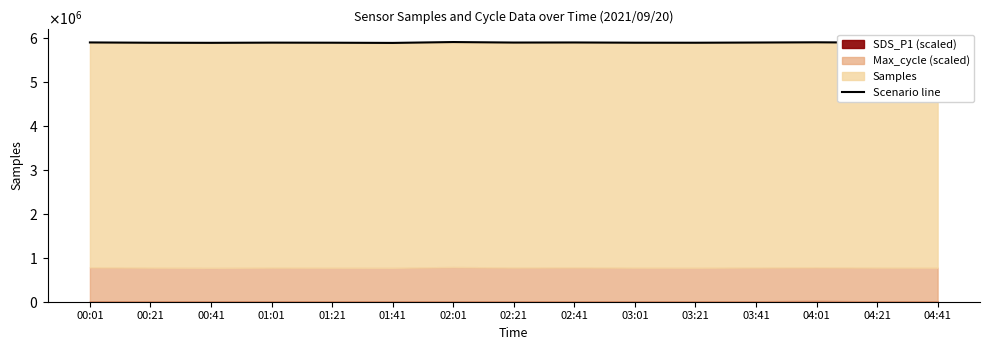

What is the approximate value at 02:21?

5888258.5